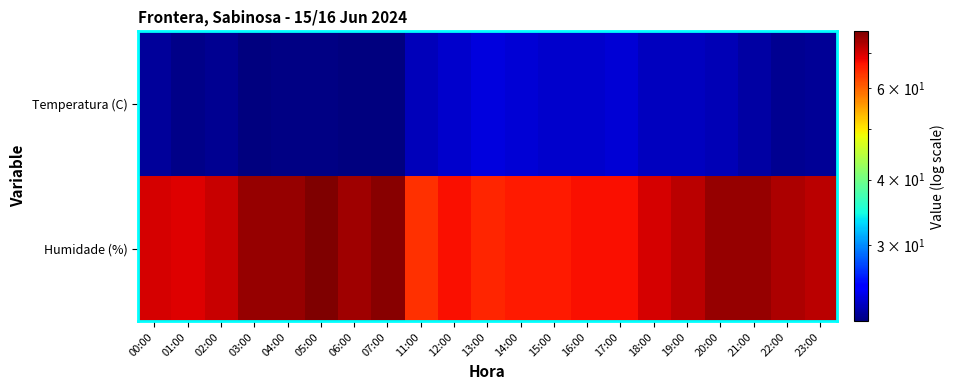

Reading right to left, transcribe all the data shown in this chart.

Temperatura (C): 23:00=22.0	22:00=21.9	21:00=22.3	20:00=22.8	19:00=23.0	18:00=23.0	17:00=23.6	16:00=23.4	15:00=23.4	14:00=23.6	13:00=23.8	12:00=23.4	11:00=22.9	07:00=21.4	06:00=21.4	05:00=21.6	04:00=21.6	03:00=21.4	02:00=21.9	01:00=21.7	00:00=22.1
Humidade (%): 23:00=72.0	22:00=73.0	21:00=75.0	20:00=75.0	19:00=72.0	18:00=70.0	17:00=67.0	16:00=67.0	15:00=66.0	14:00=66.0	13:00=65.0	12:00=67.0	11:00=64.0	07:00=76.0	06:00=74.0	05:00=77.0	04:00=75.0	03:00=75.0	02:00=71.0	01:00=69.0	00:00=70.0